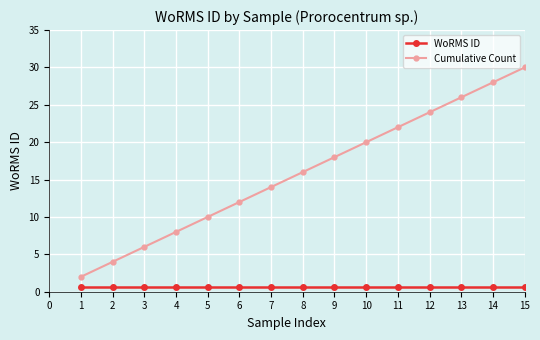

What is the lowest value of the Cumulative Count series?

2.0